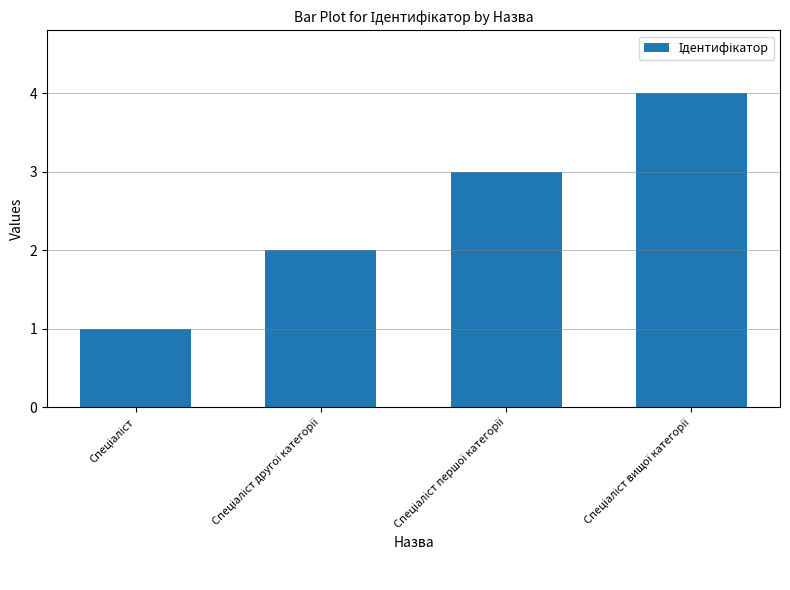

Count the values in the range 2 to 4.

3